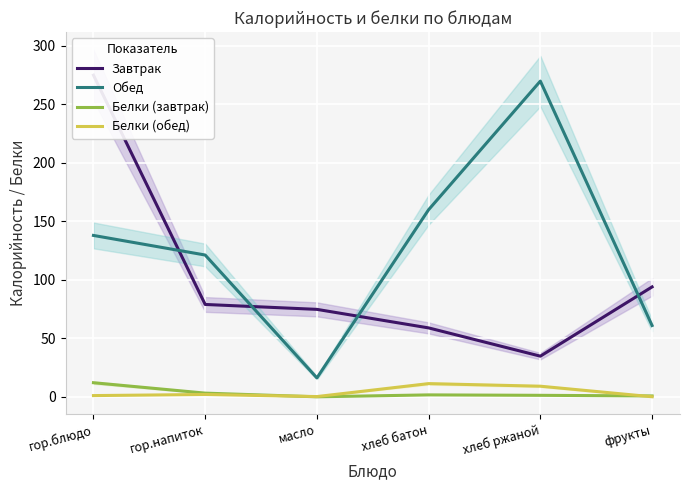

True or false: Белки (завтрак) and Завтрак cross at least once.

False